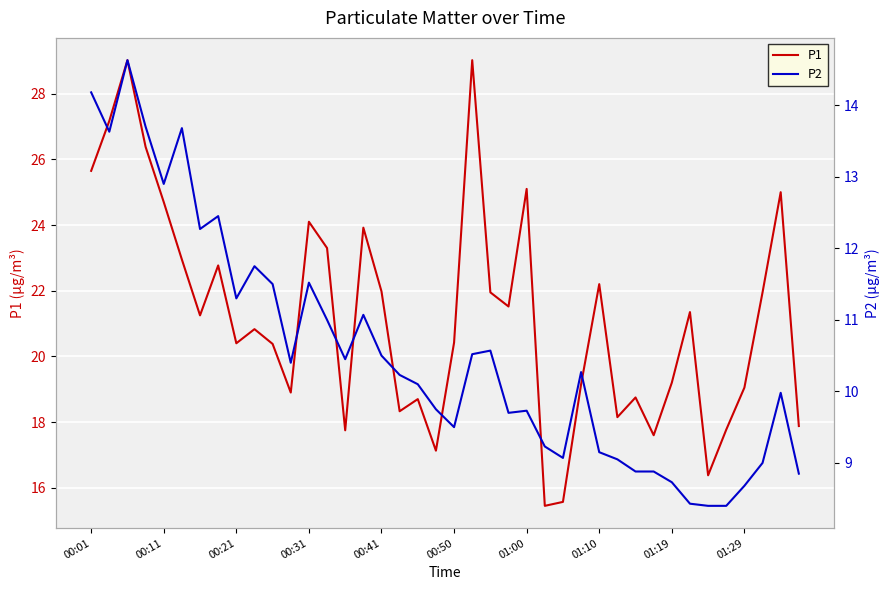

How many values in the P1 series exceed 21?

20